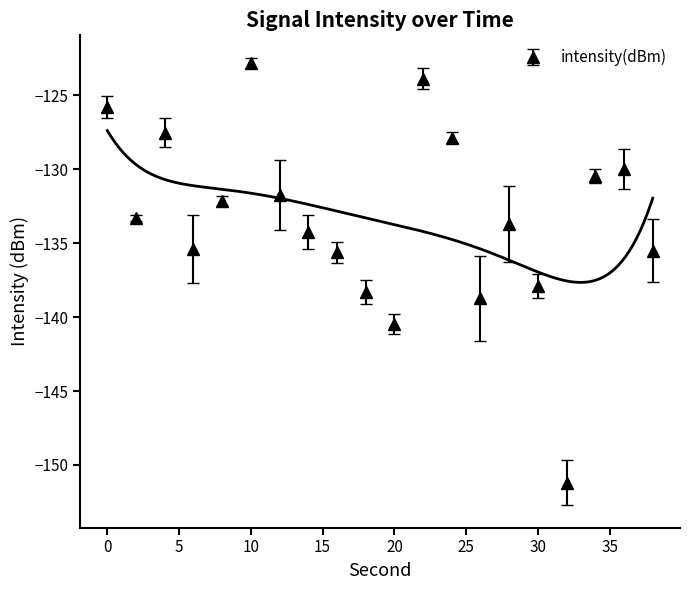

Does the chart have visible grid lines?

No